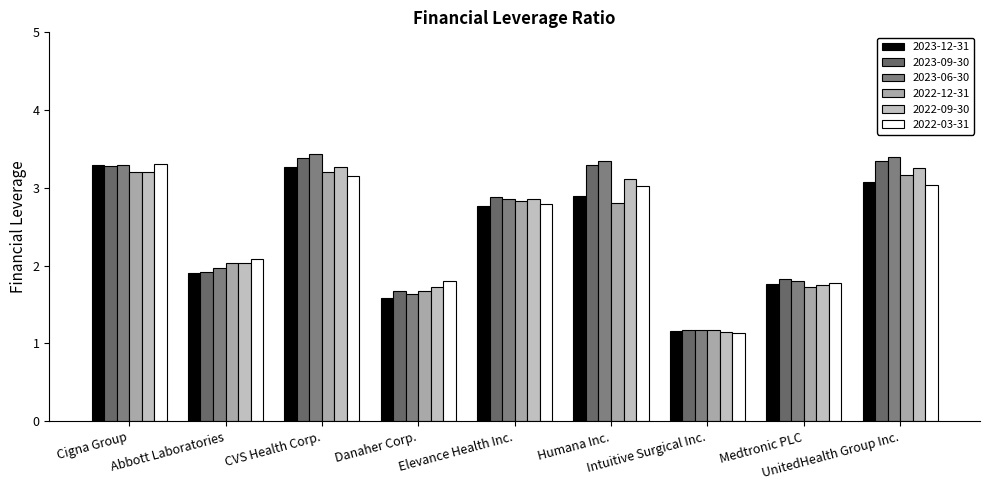

What is the greatest value displayed?

3.4